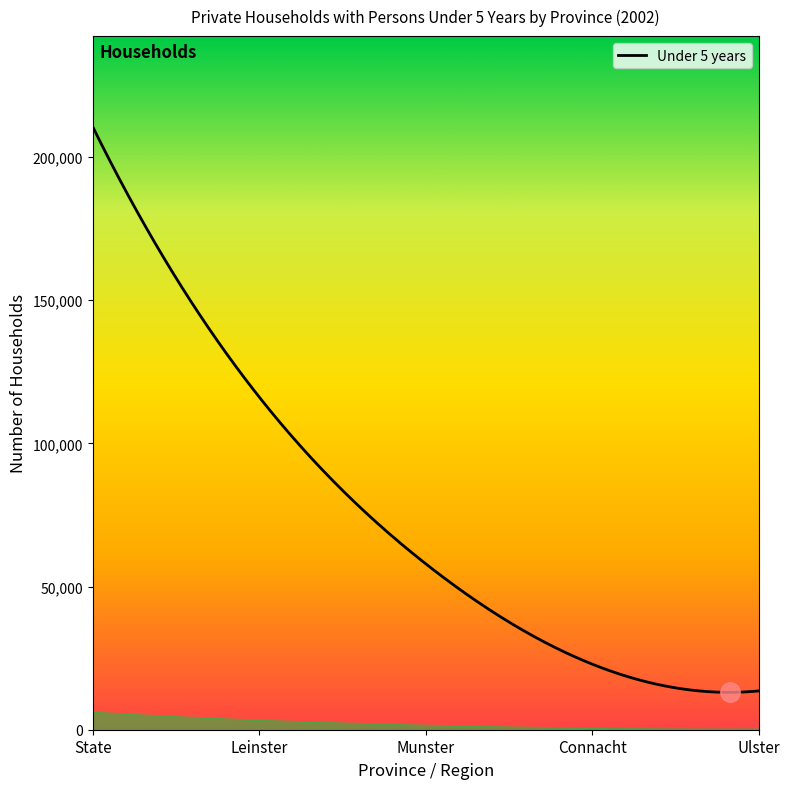

At how many categories does at least one series exceed 71385?

2